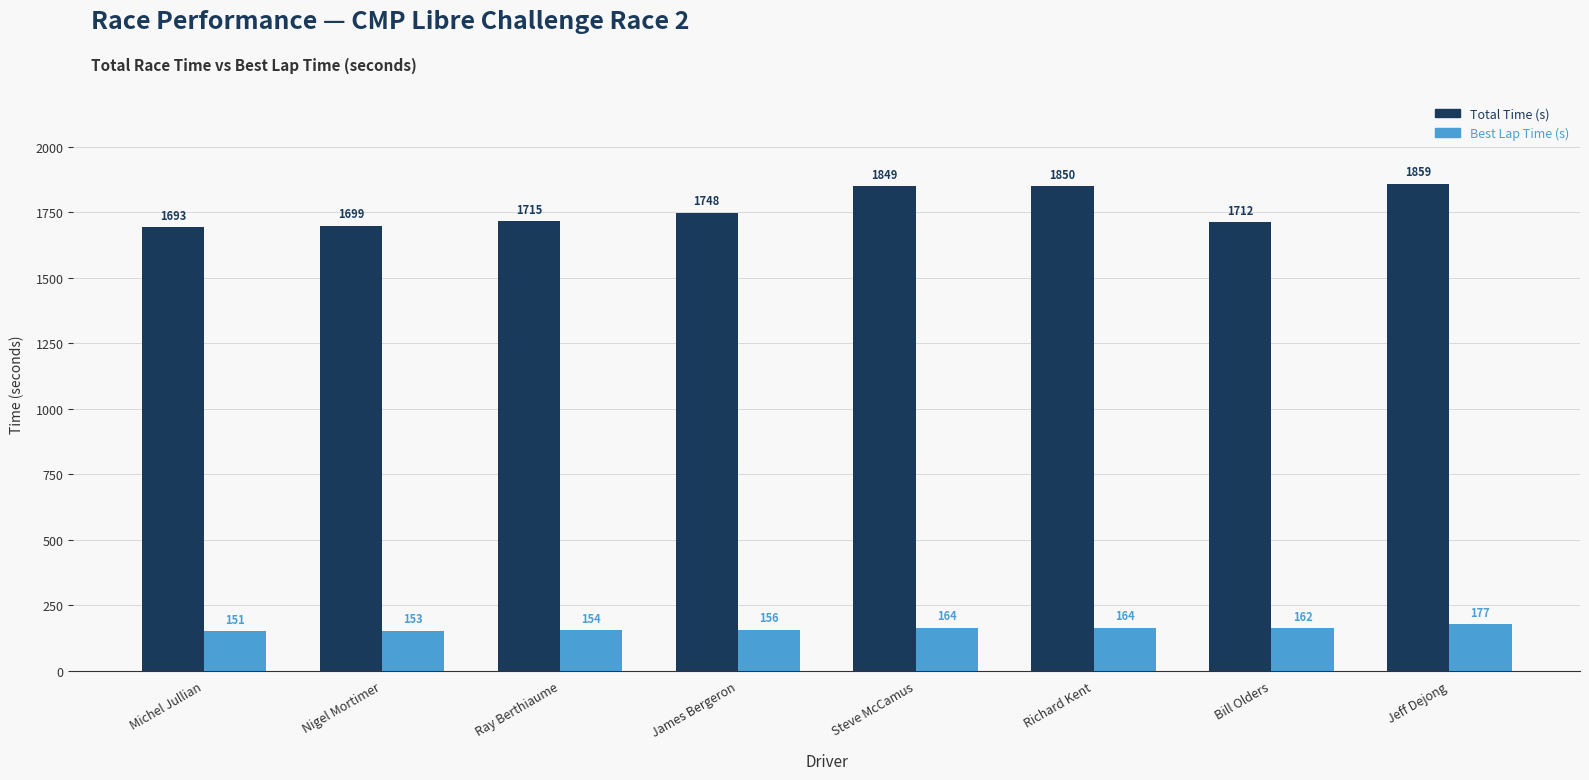

List the series in order of their overall mean, lowest first.

Best Lap Time (s), Total Time (s)